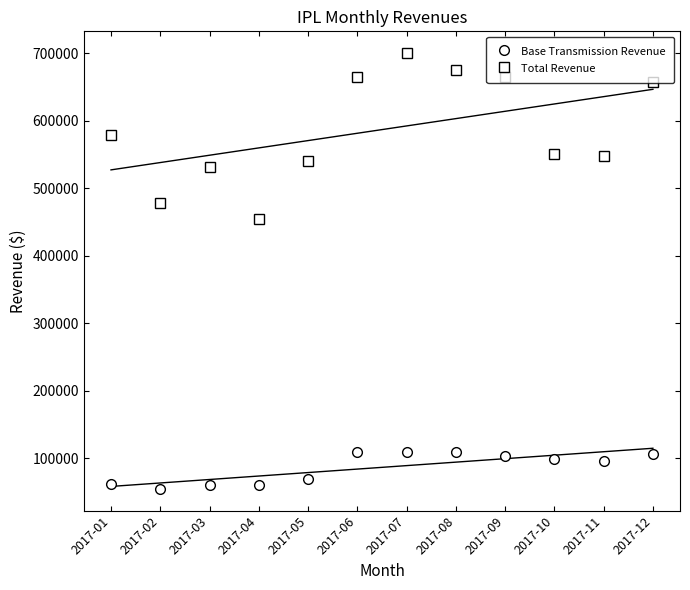

Is the value of Base Transmission Revenue at 2017-11 greater than the value of Total Revenue at 2017-01?

No